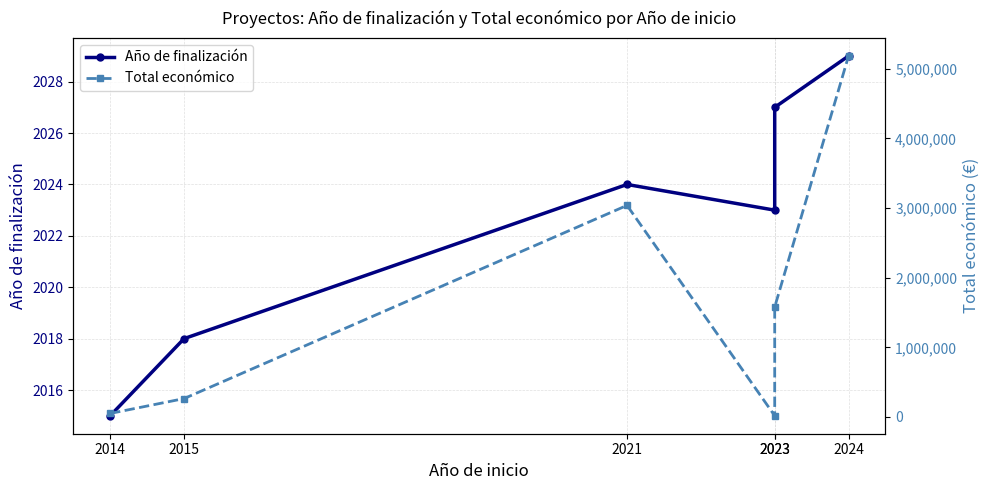

Reading left to right, list all the values displayed in this chart.

Año de finalización: 2014=2015	2015=2018	2021=2024	2023=2023	2023=2027	2024=2029
Total económico: 2014=50102	2015=263534	2021=3037758	2023=17309	2023=1578130	2024=5183382